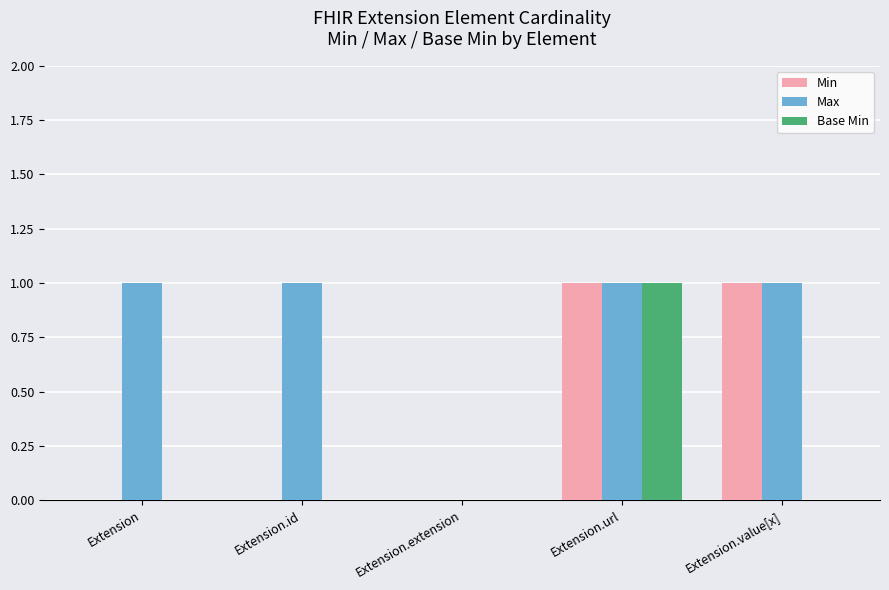

At which category is the sum across all series the highest?

Extension.url